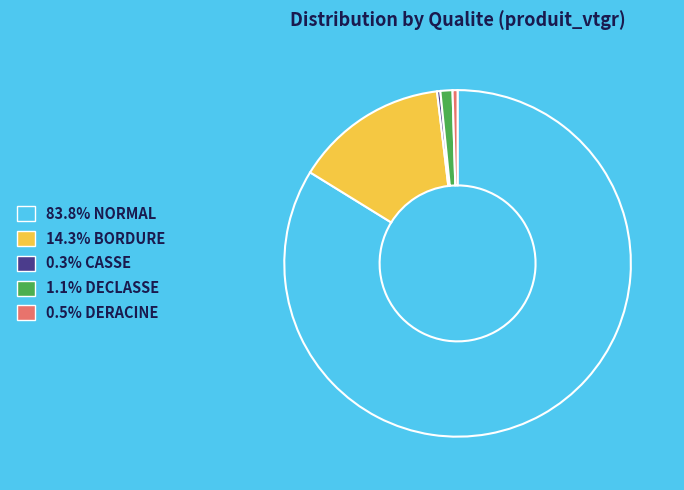

Does any single category account for the majority?

Yes